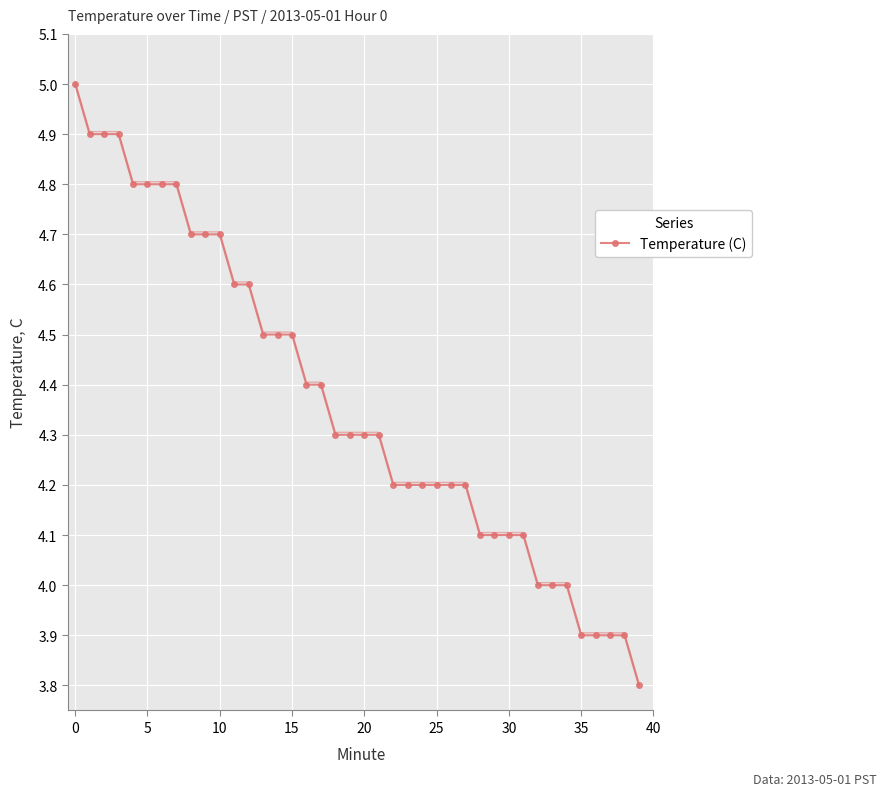

What is the label of the 18th point from the right?

22